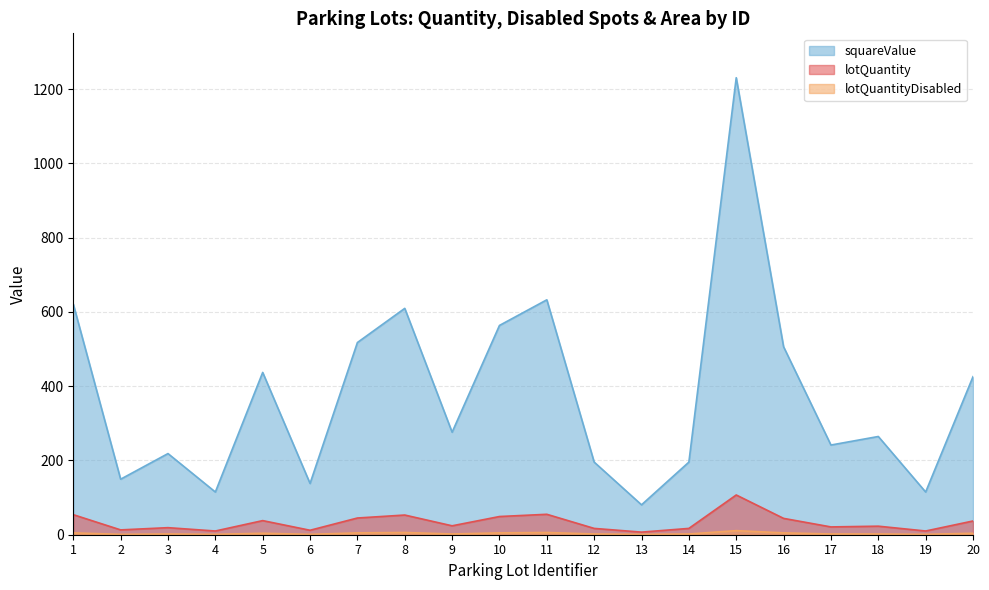

How many data points does each series have?

20